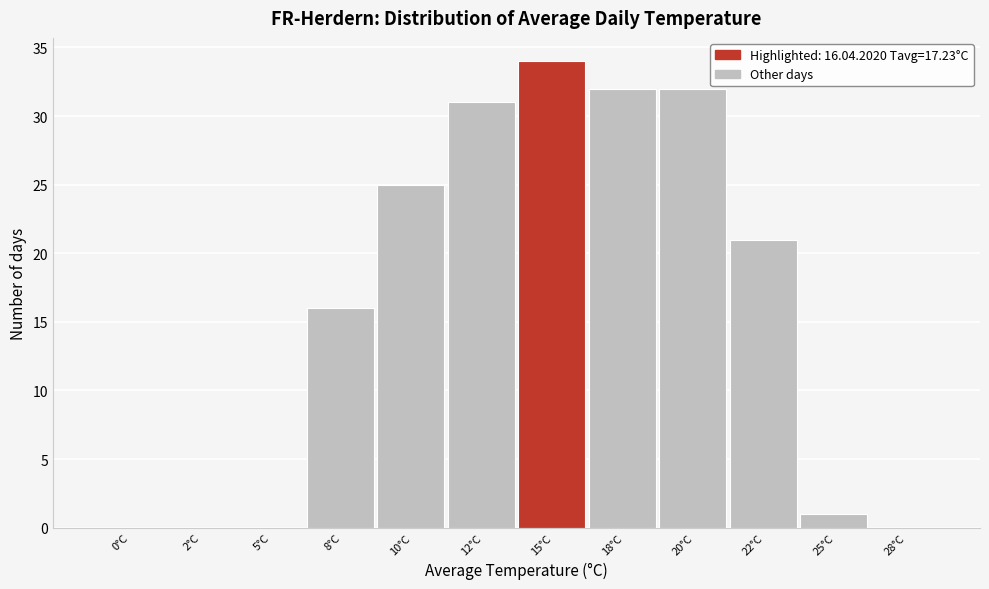

Reading left to right, extract all data points from this chart.

0°C=0	2°C=0	5°C=0	8°C=16	10°C=25	12°C=31	15°C=34	18°C=32	20°C=32	22°C=21	25°C=1	28°C=0